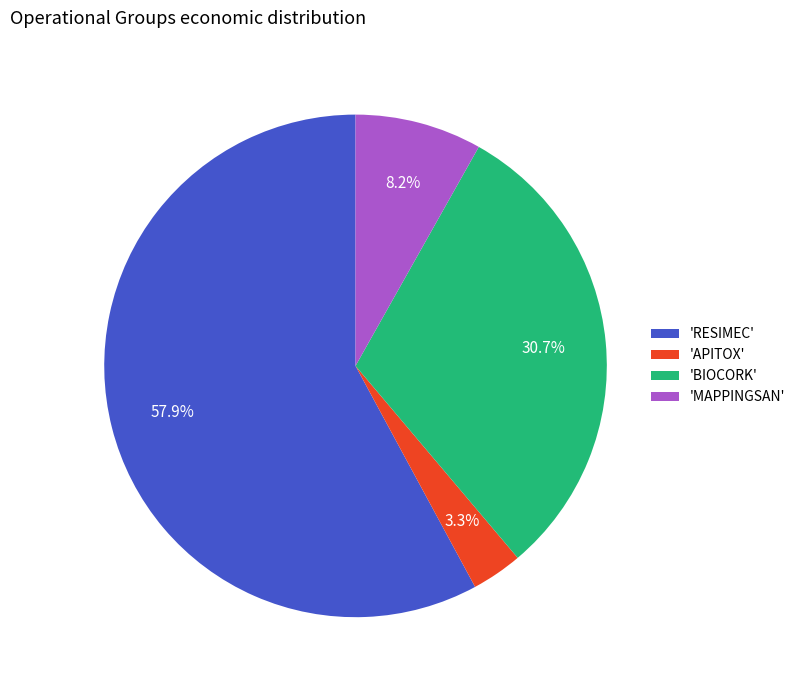

What is the smallest slice in the pie chart?

'APITOX'